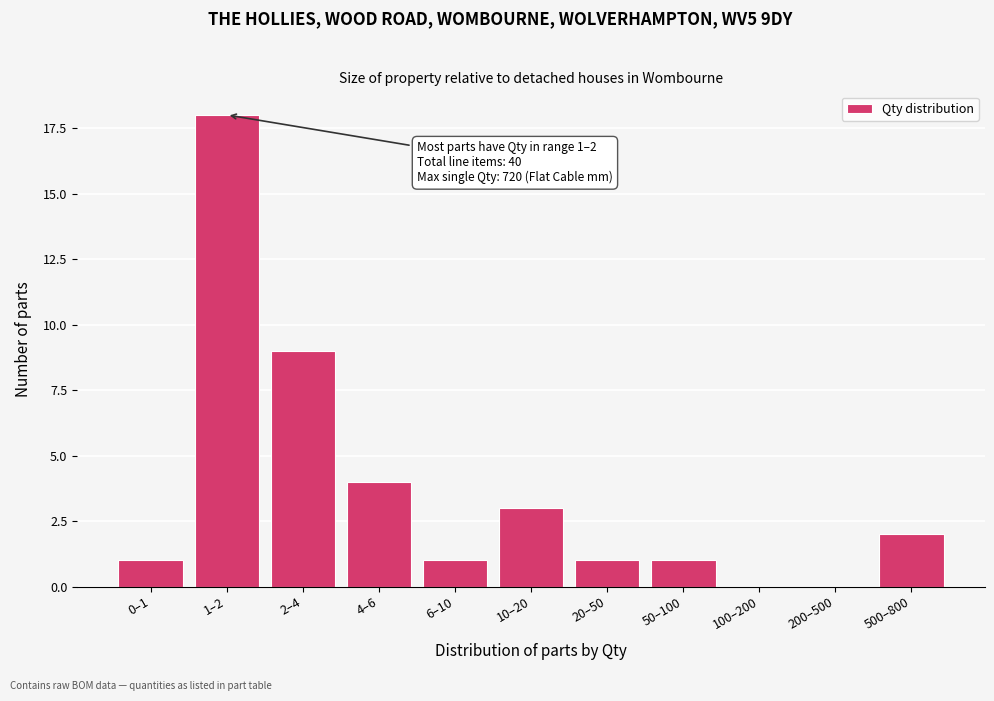

Reading left to right, what are all the values shown in this chart?

0–1=1	1–2=18	2–4=9	4–6=4	6–10=1	10–20=3	20–50=1	50–100=1	100–200=0	200–500=0	500–800=2